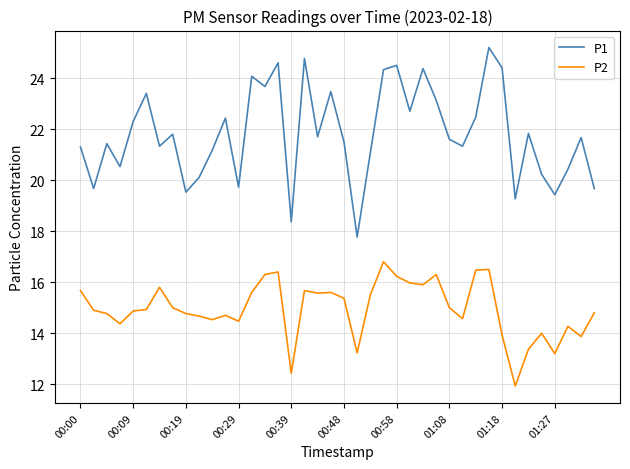

Which series has the largest total across all categories?

P1